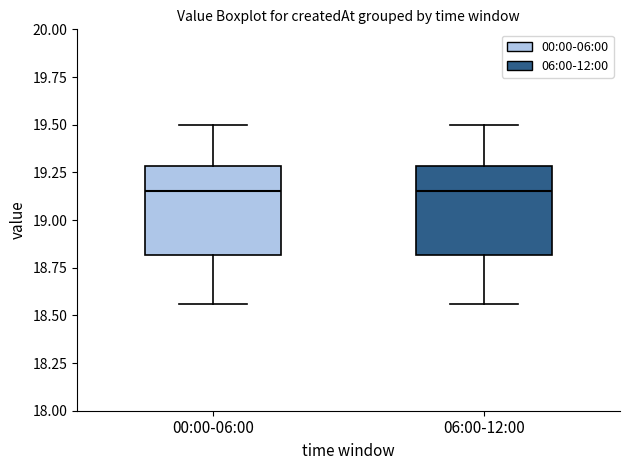

Reading left to right, read every box against the y-axis: the position of its median line, the range the box covers, and the ends of its whiskers. The values are not printed on the chart, so give them approximately, as read against the axis.

00:00-06:00: median 19.15, box 18.80 to 19.30, whiskers 18.55 to 19.50
06:00-12:00: median 19.15, box 18.80 to 19.30, whiskers 18.55 to 19.50